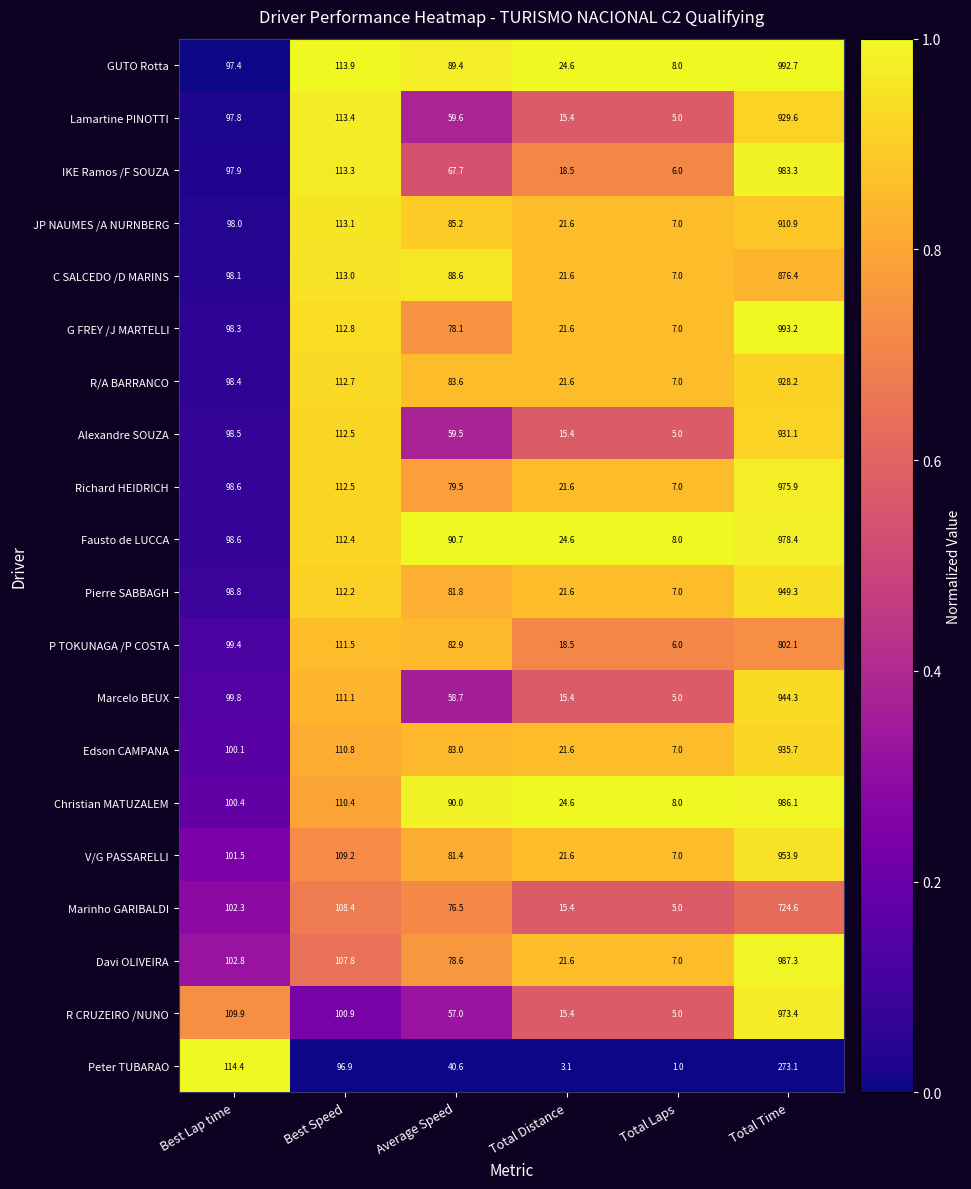

At which category is the sum across all series the highest?

Total Time